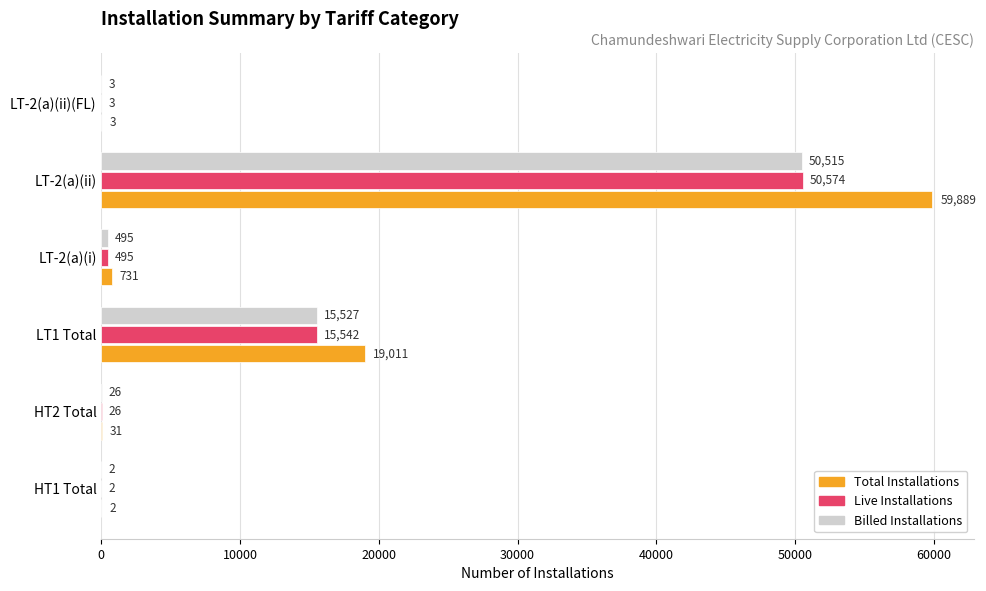

At which category is the sum across all series the highest?

LT-2(a)(ii)